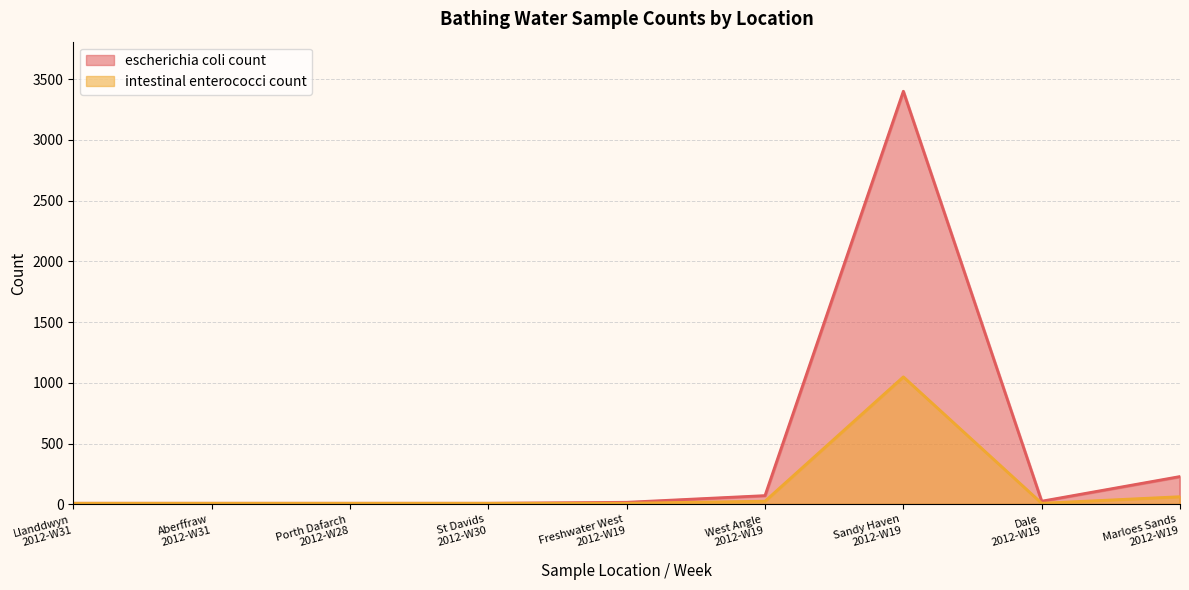

What is the label of the 6th point from the left?

West Angle
2012-W19